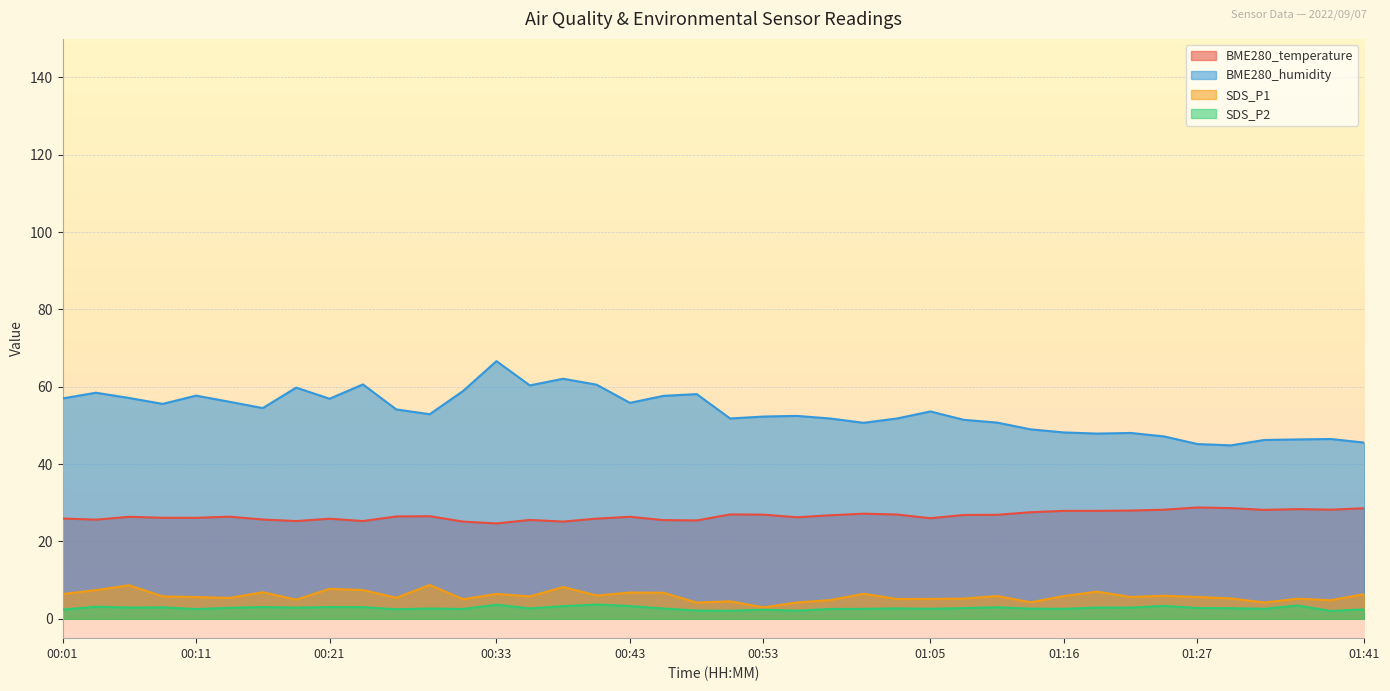

Reading left to right, list all the values displayed in this chart.

BME280_temperature: 00:01=25.9	00:03=25.6	00:06=26.4	00:08=26.1	00:11=26.1	00:13=26.4	00:16=25.7	00:18=25.3	00:21=25.9	00:23=25.3	00:26=26.5	00:28=26.5	00:31=25.1	00:33=24.7	00:35=25.6	00:38=25.1	00:40=25.9	00:43=26.4	00:45=25.5	00:48=25.4	00:50=27.0	00:53=26.9	00:55=26.3	00:58=26.8	01:00=27.2	01:03=27.0	01:05=26.0	01:08=26.9	01:10=26.9	01:13=27.6	01:16=27.9	01:18=27.9	01:21=28.0	01:24=28.2	01:27=28.8	01:30=28.6	01:33=28.2	01:36=28.4	01:38=28.2	01:41=28.6
BME280_humidity: 00:01=57.0	00:03=58.5	00:06=57.1	00:08=55.6	00:11=57.7	00:13=56.1	00:16=54.5	00:18=59.8	00:21=56.9	00:23=60.6	00:26=54.1	00:28=52.9	00:31=58.9	00:33=66.6	00:35=60.4	00:38=62.1	00:40=60.5	00:43=55.9	00:45=57.7	00:48=58.1	00:50=51.8	00:53=52.3	00:55=52.5	00:58=51.8	01:00=50.7	01:03=51.8	01:05=53.6	01:08=51.5	01:10=50.8	01:13=49.0	01:16=48.2	01:18=47.9	01:21=48.1	01:24=47.2	01:27=45.2	01:30=44.9	01:33=46.2	01:36=46.4	01:38=46.5	01:41=45.6
SDS_P1: 00:01=6.4	00:03=7.4	00:06=8.7	00:08=5.8	00:11=5.6	00:13=5.4	00:16=6.9	00:18=5.0	00:21=7.8	00:23=7.5	00:26=5.5	00:28=8.8	00:31=5.1	00:33=6.4	00:35=5.8	00:38=8.2	00:40=6.0	00:43=6.8	00:45=6.8	00:48=4.2	00:50=4.5	00:53=3.0	00:55=4.2	00:58=4.8	01:00=6.5	01:03=5.1	01:05=5.2	01:08=5.2	01:10=5.9	01:13=4.3	01:16=5.9	01:18=7.0	01:21=5.7	01:24=6.0	01:27=5.7	01:30=5.3	01:33=4.2	01:36=5.2	01:38=4.8	01:41=6.4
SDS_P2: 00:01=2.4	00:03=3.1	00:06=2.9	00:08=3.0	00:11=2.5	00:13=2.9	00:16=3.0	00:18=2.9	00:21=3.0	00:23=3.0	00:26=2.5	00:28=2.7	00:31=2.5	00:33=3.6	00:35=2.7	00:38=3.3	00:40=3.7	00:43=3.3	00:45=2.7	00:48=2.1	00:50=2.1	00:53=2.4	00:55=2.1	00:58=2.5	01:00=2.6	01:03=2.7	01:05=2.6	01:08=2.8	01:10=3.0	01:13=2.6	01:16=2.6	01:18=2.9	01:21=2.9	01:24=3.4	01:27=2.8	01:30=2.8	01:33=2.6	01:36=3.5	01:38=2.0	01:41=2.5